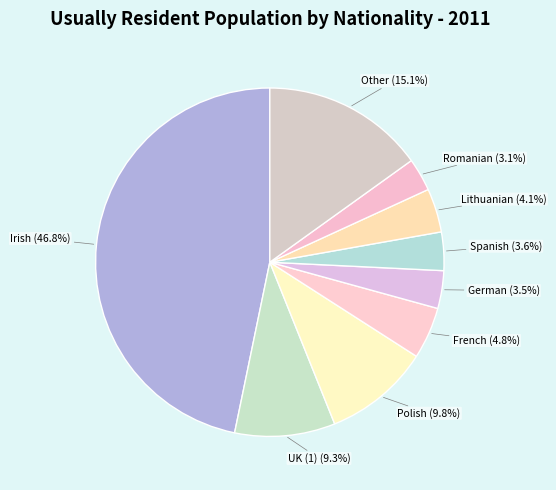

How many slices are in this pie chart?

9